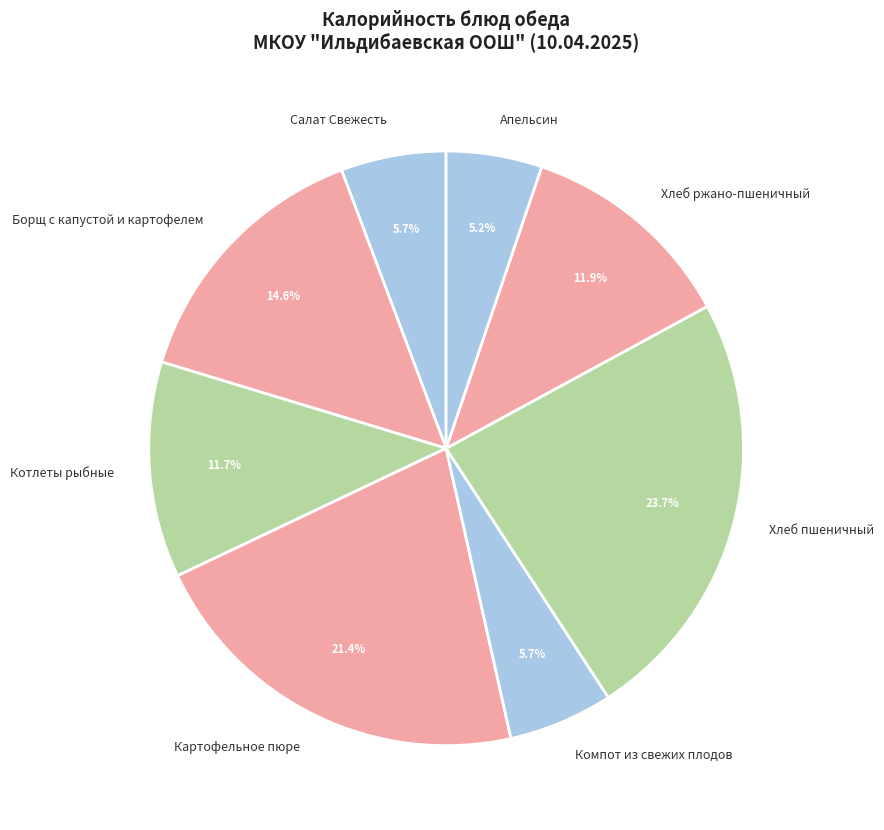

Between Салат Свежесть and Апельсин, which is larger?

Салат Свежесть